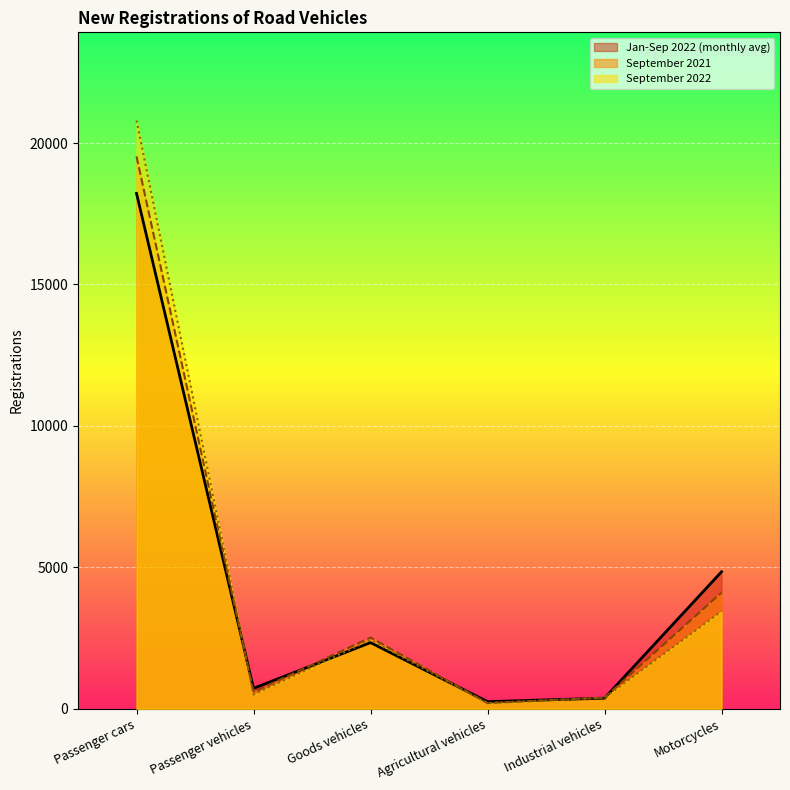

True or false: September 2021 has a value of 955.1 at Passenger vehicles.

False